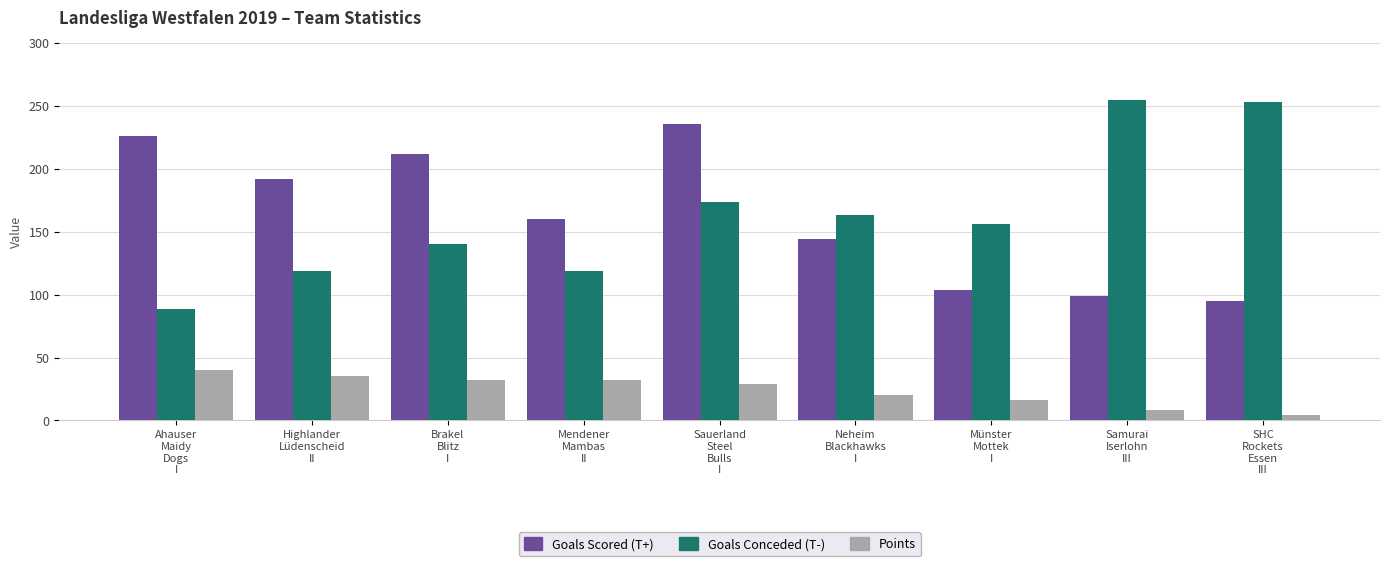

What is the value of the Goals Scored (T+) bar at the 1st from the left?

226